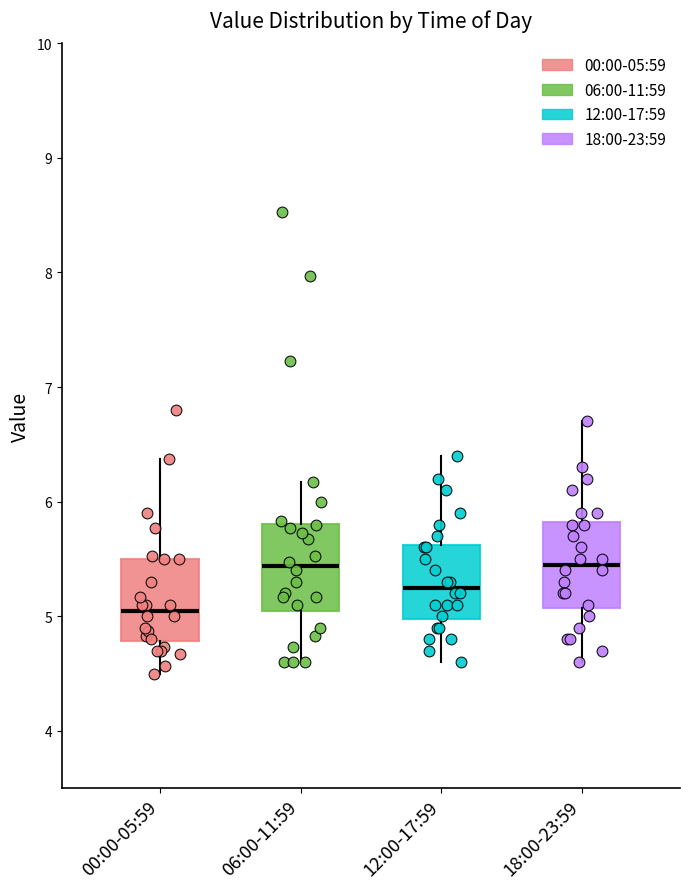

Which box has the lowest median line?

00:00-05:59